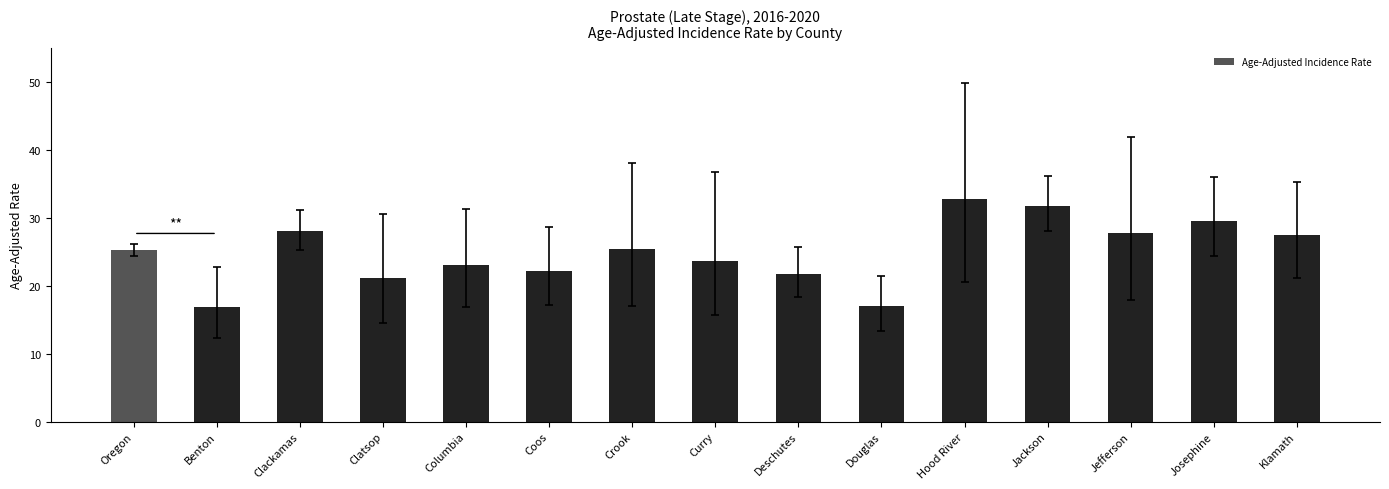

What is the ratio of the value at Jackson to the value at Clatsop?

1.5